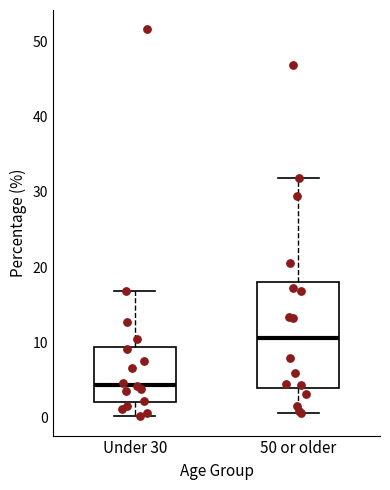

Which box has the highest median line?

50 or older